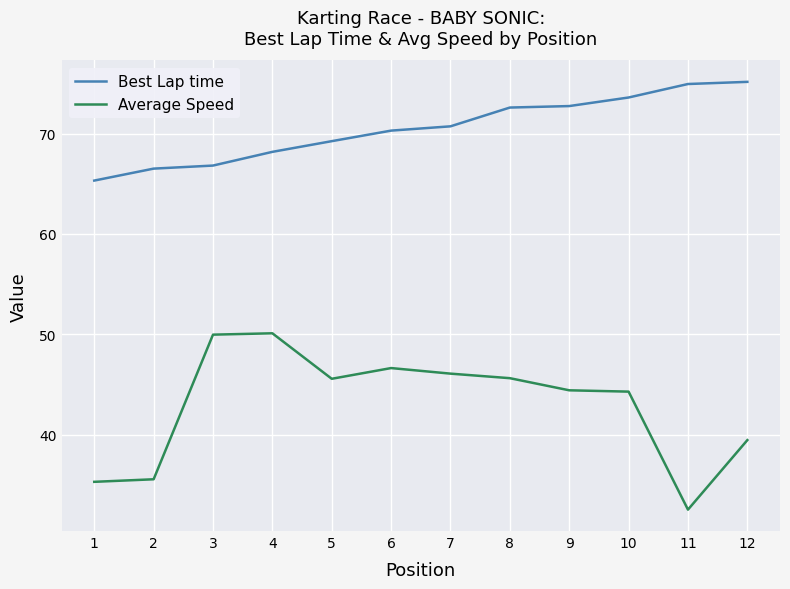

At which label does Best Lap time first exceed 70?

6